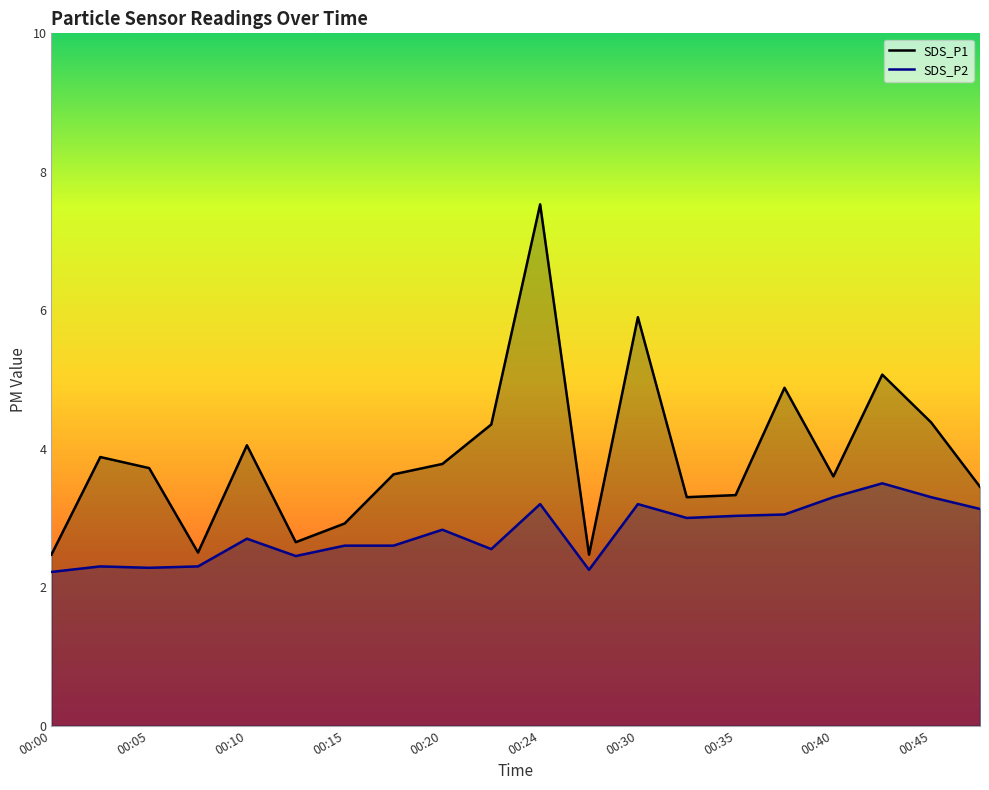

List the series in order of their overall mean, highest first.

SDS_P1, SDS_P2